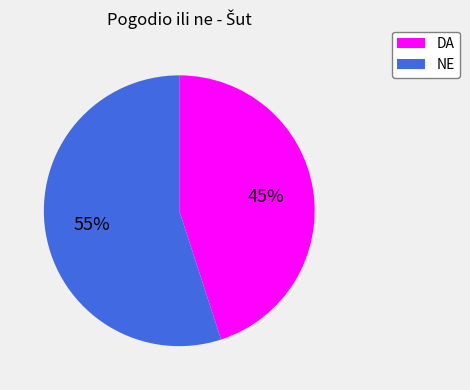

Which has a higher value, NE or DA?

NE